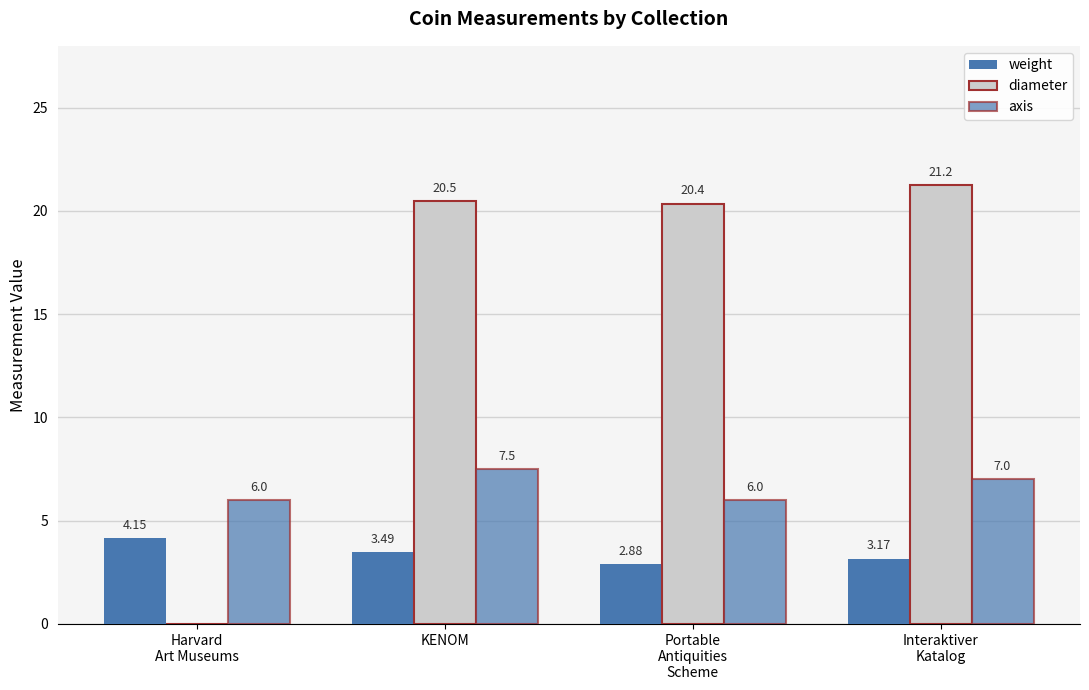

How many categories are shown in the chart?

4